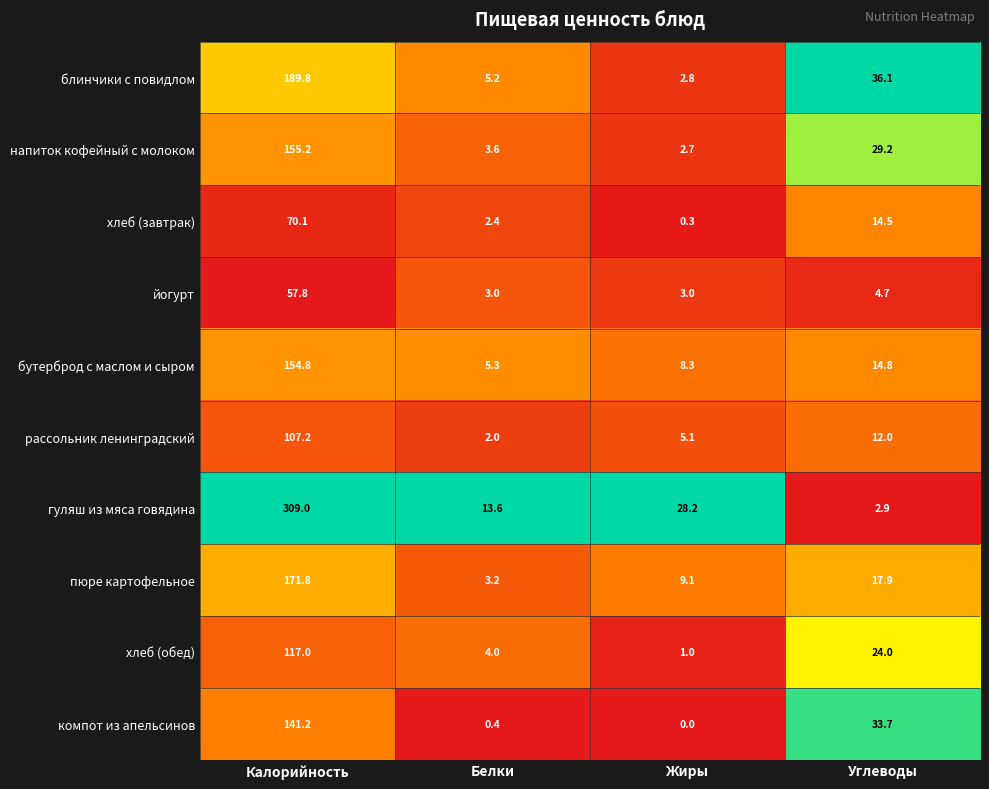

What is the maximum value shown in the chart?

309.0